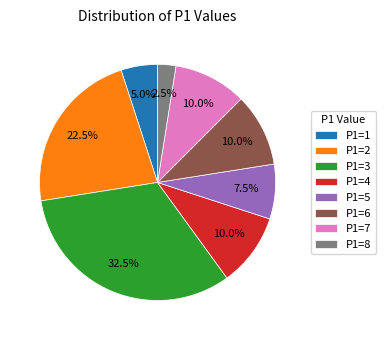

Approximately how many times larger is the value at P1=2 compared to P1=1?

4.5